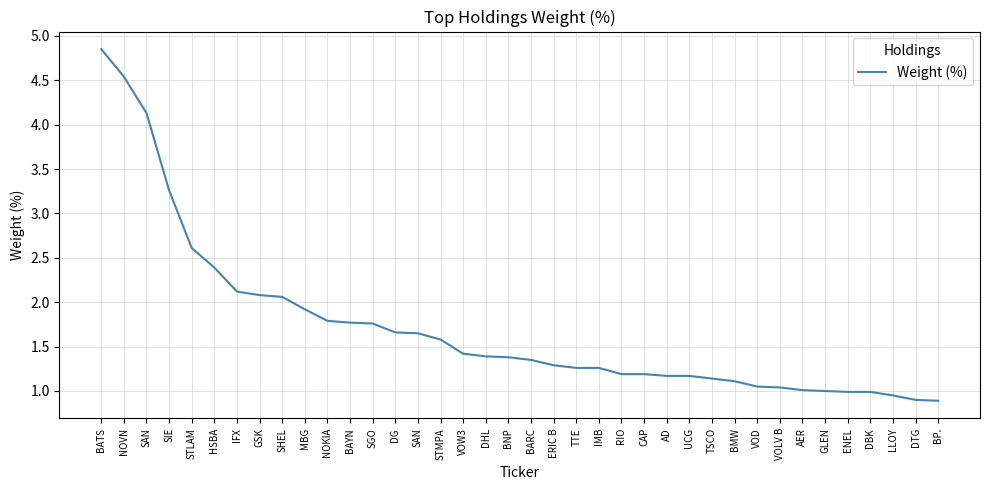

Approximately how many times larger is the value at RIO compared to NOVN?

0.3